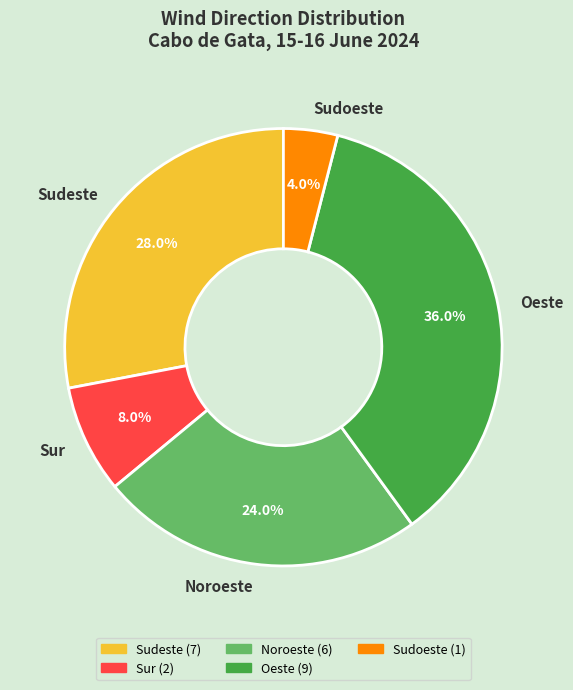

Is it true that Sur is 8% of the pie?

True